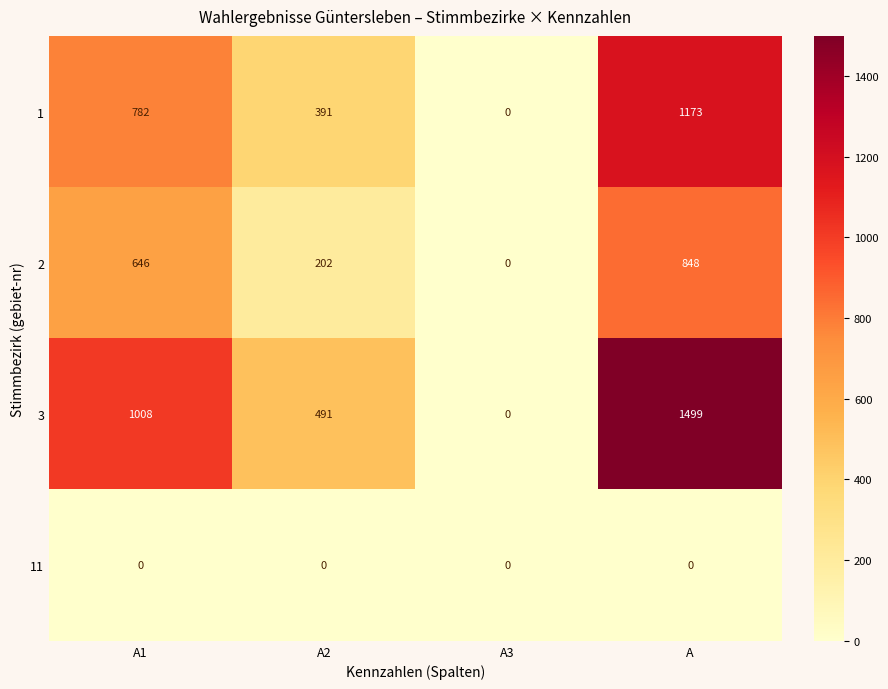

Rank the series by their average value, from highest to lowest.

3, 1, 2, 11